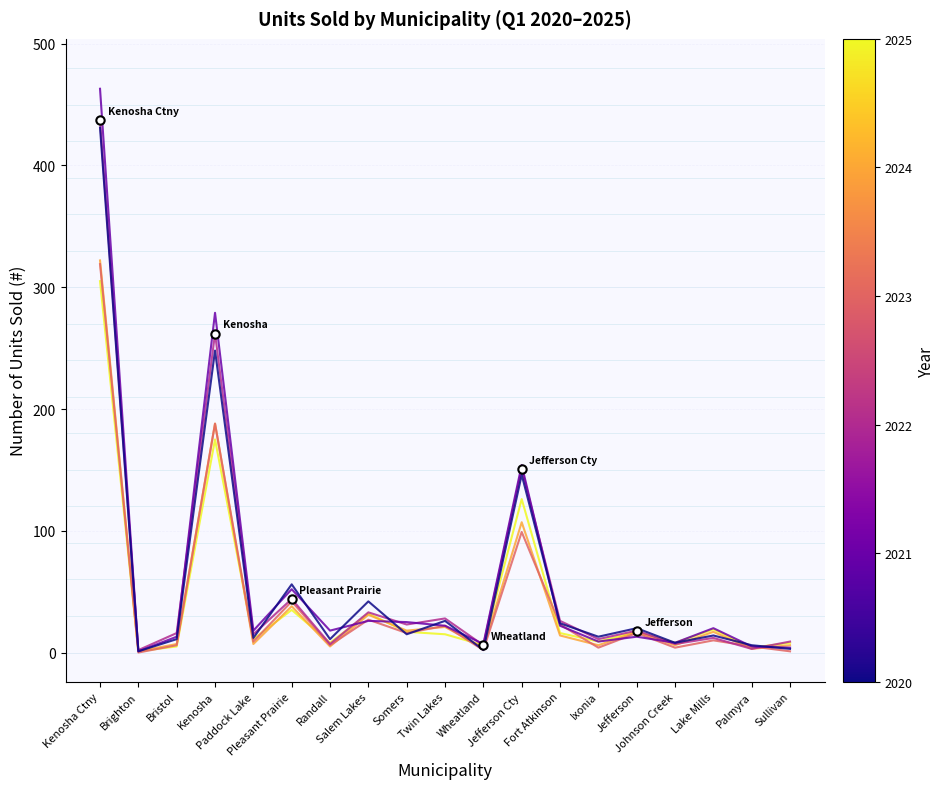

What is the greatest value displayed?

463